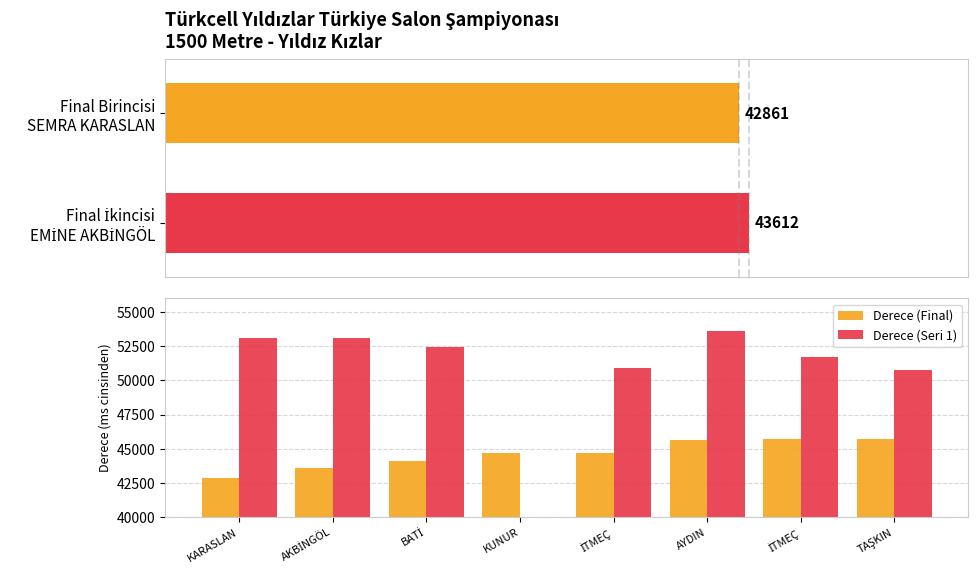

What is the value of the Derece (Seri 1) bar at the 5th from the left?

50930